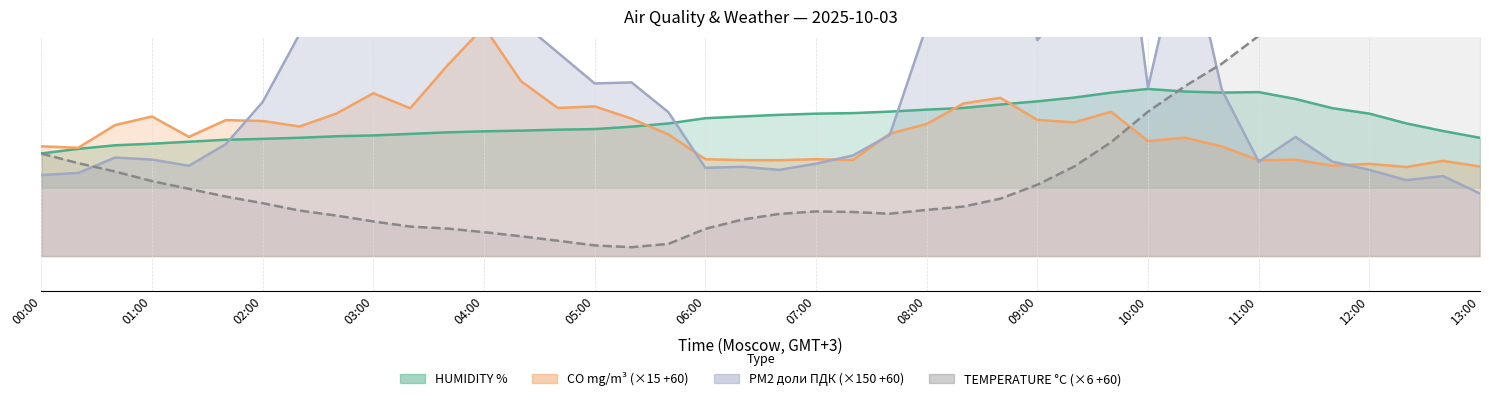

Where does the HUMIDITY % series first go above 79?

17